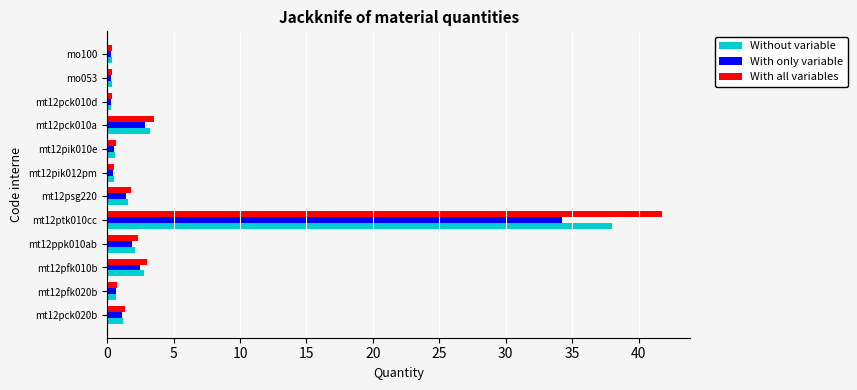

Which series changed the most between mt12pfk020b and mt12ptk010cc?

With all variables